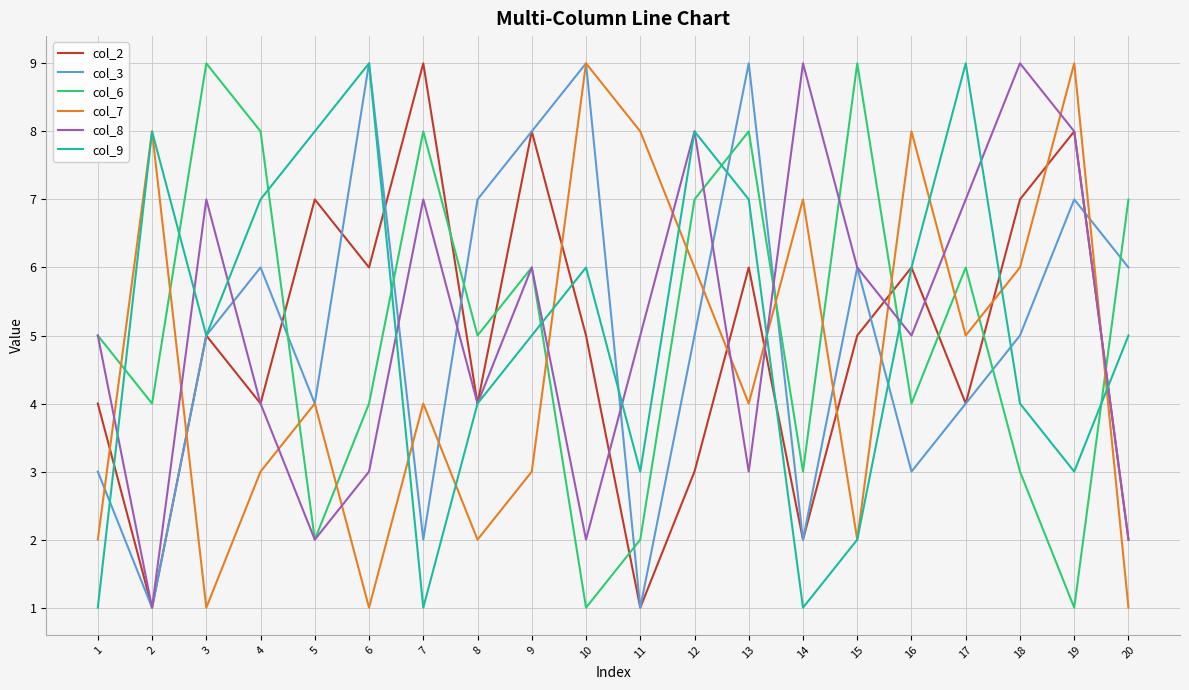

True or false: col_9 and col_7 intersect in this chart.

True